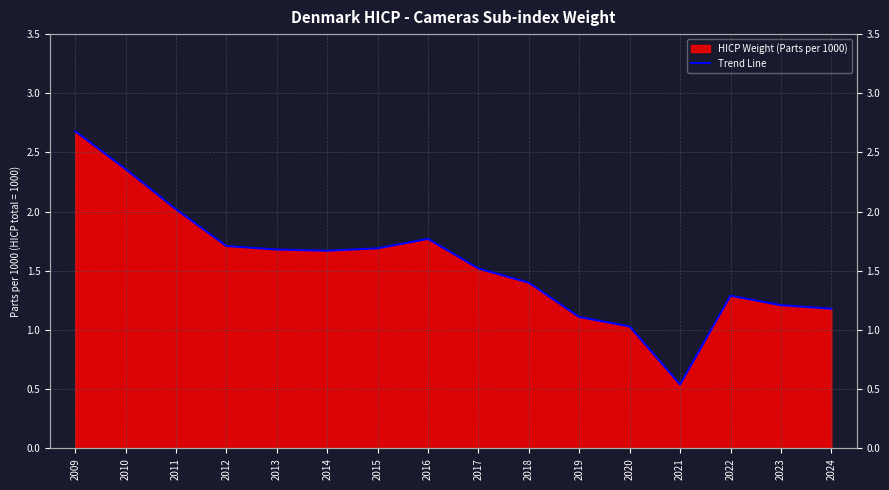

What is the value of the 14th point from the left?

1.3